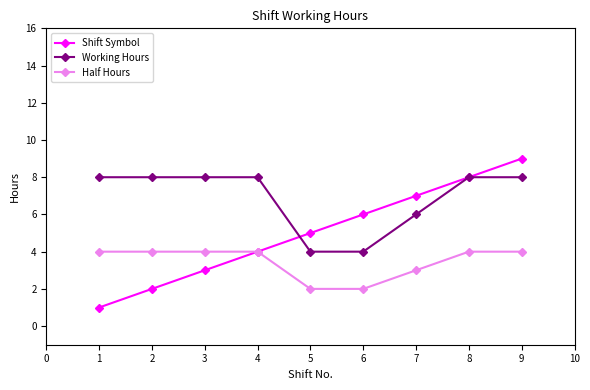

How many lines are shown in the chart?

3